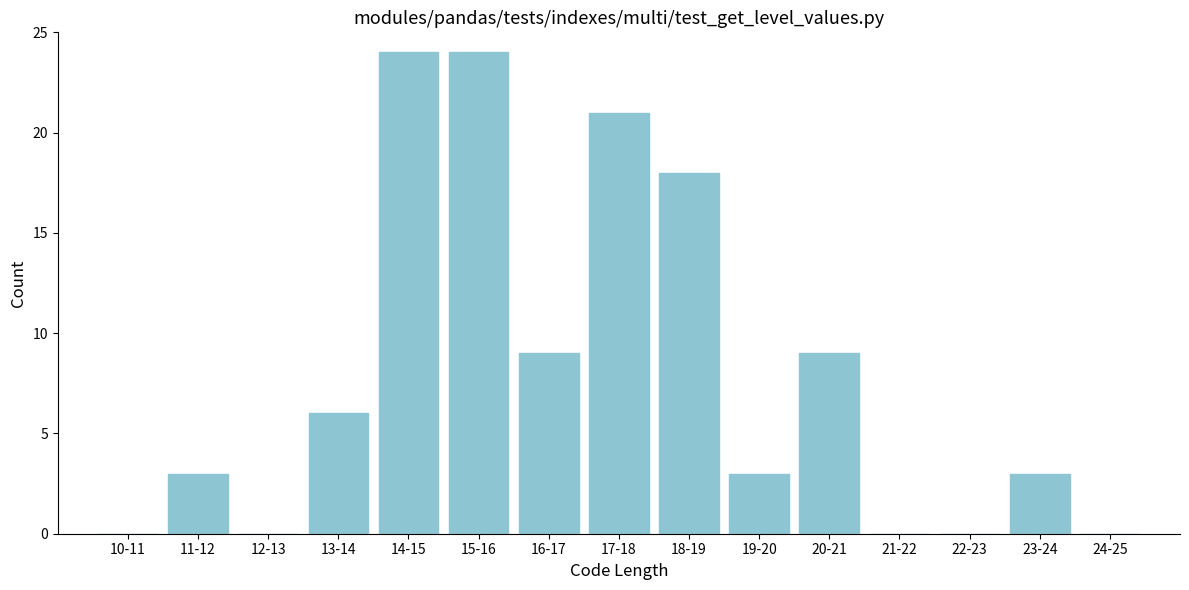

Reading left to right, list all the values displayed in this chart.

10-11=0	11-12=3	12-13=0	13-14=6	14-15=24	15-16=24	16-17=9	17-18=21	18-19=18	19-20=3	20-21=9	21-22=0	22-23=0	23-24=3	24-25=0